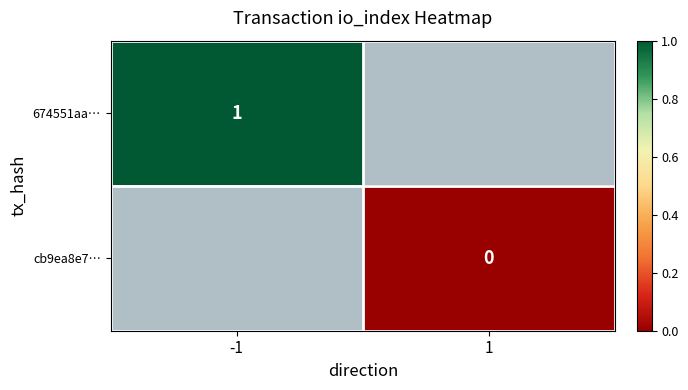

The 674551aa… series shows 1 at -1. True or false?

True